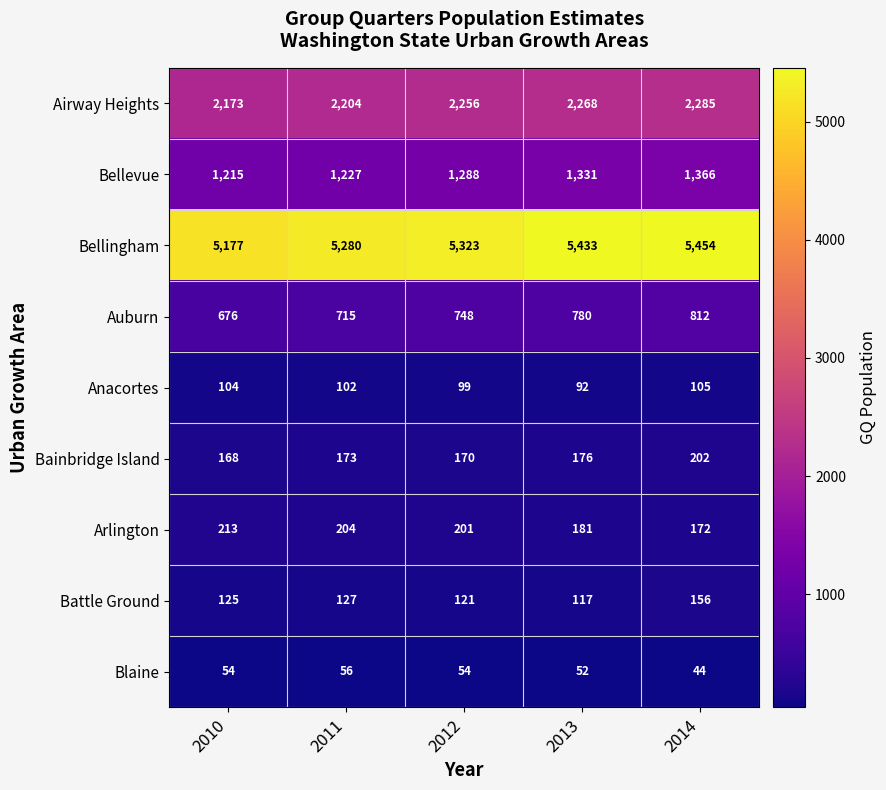

What is the maximum value for Arlington?

213